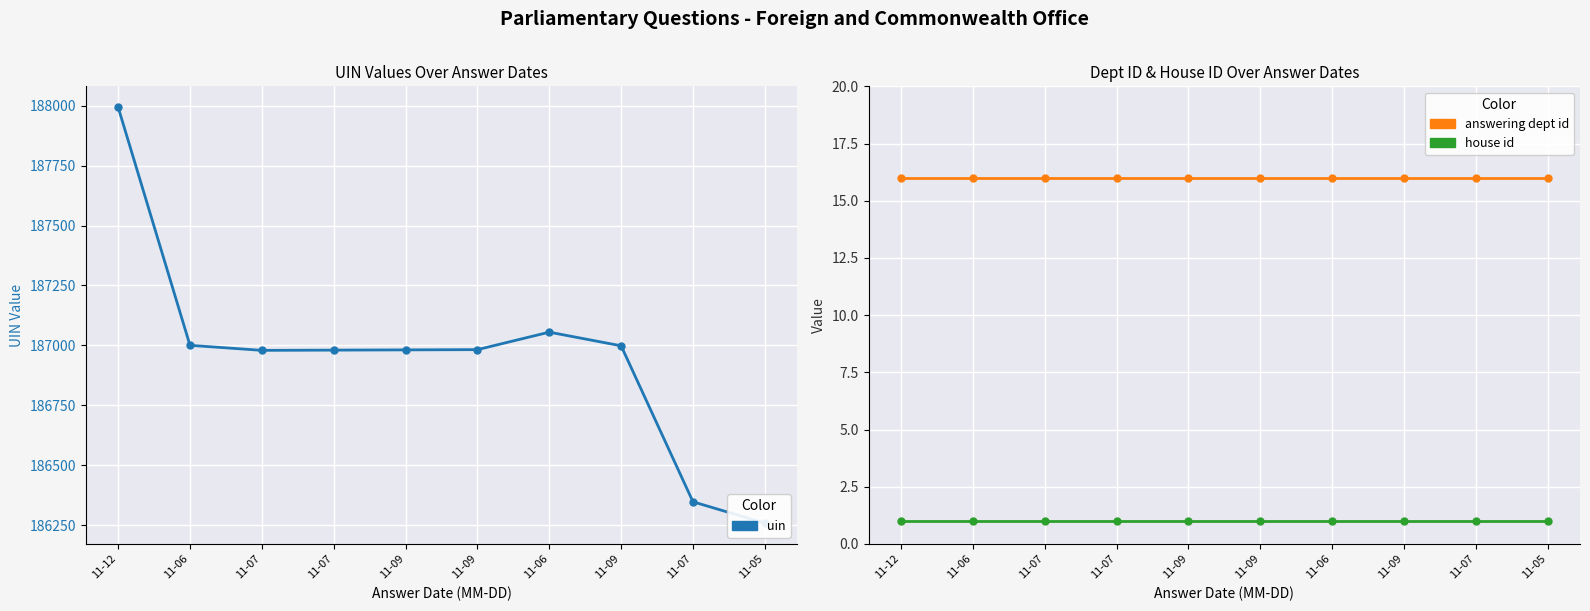

List the labels in order of uin value, largest first.

11-12, 11-06, 11-06, 11-09, 11-09, 11-09, 11-07, 11-07, 11-07, 11-05